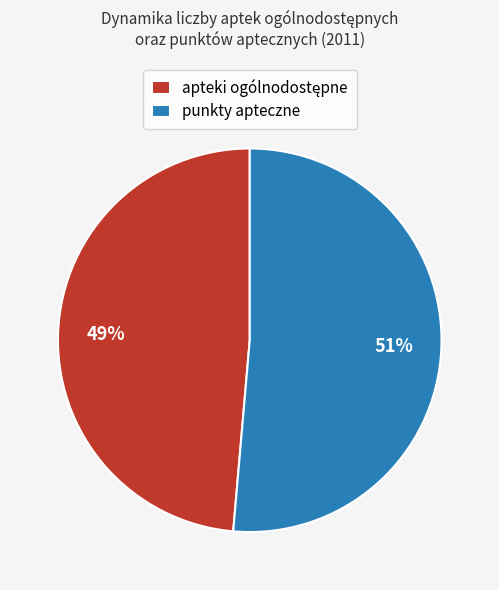

To the nearest percent, what portion does punkty apteczne represent?

51%